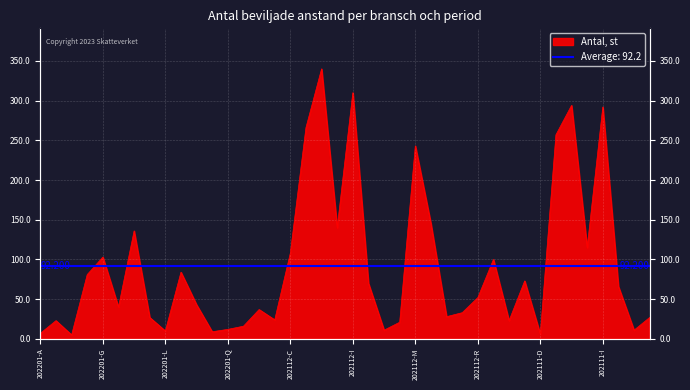

What is the sum of all values?

3688